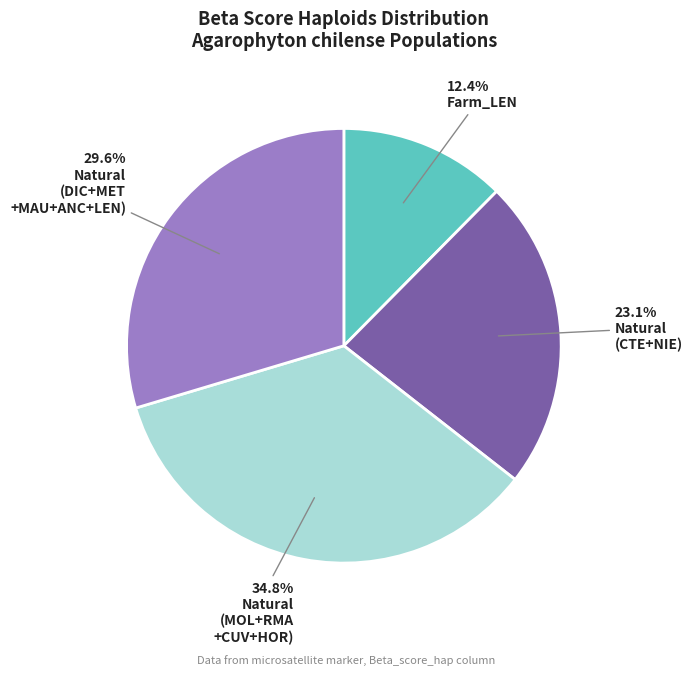

Is there a majority slice in this chart?

No